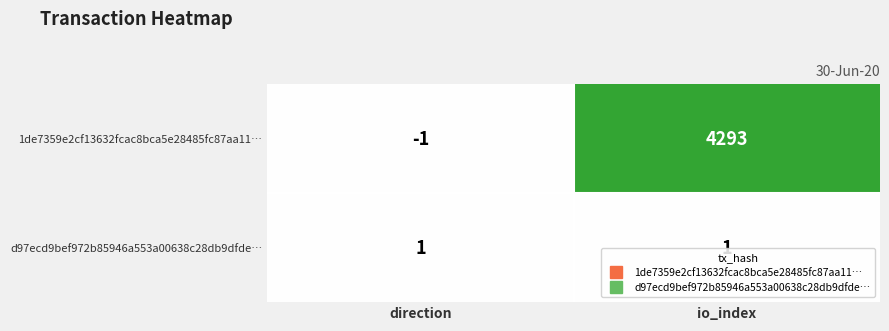

Is it true that 1de7359e2cf13632fcac8bca5e28485fc87aa11… equals 6800 at io_index?

False